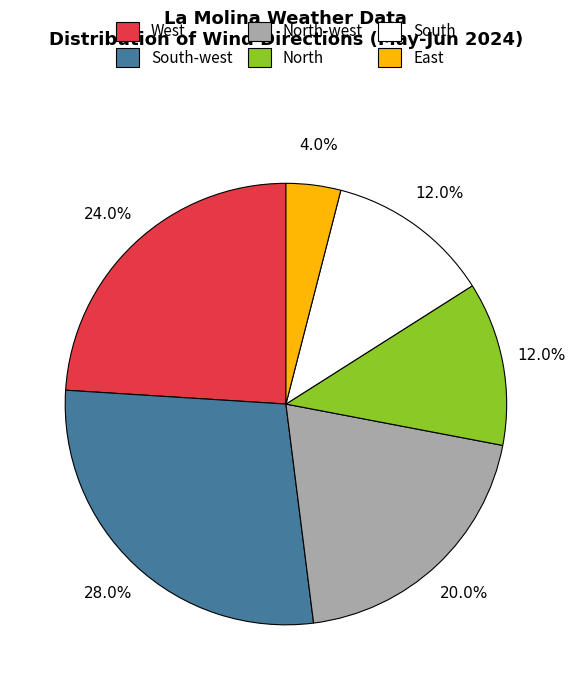

Which category has the biggest portion of the pie?

South-west